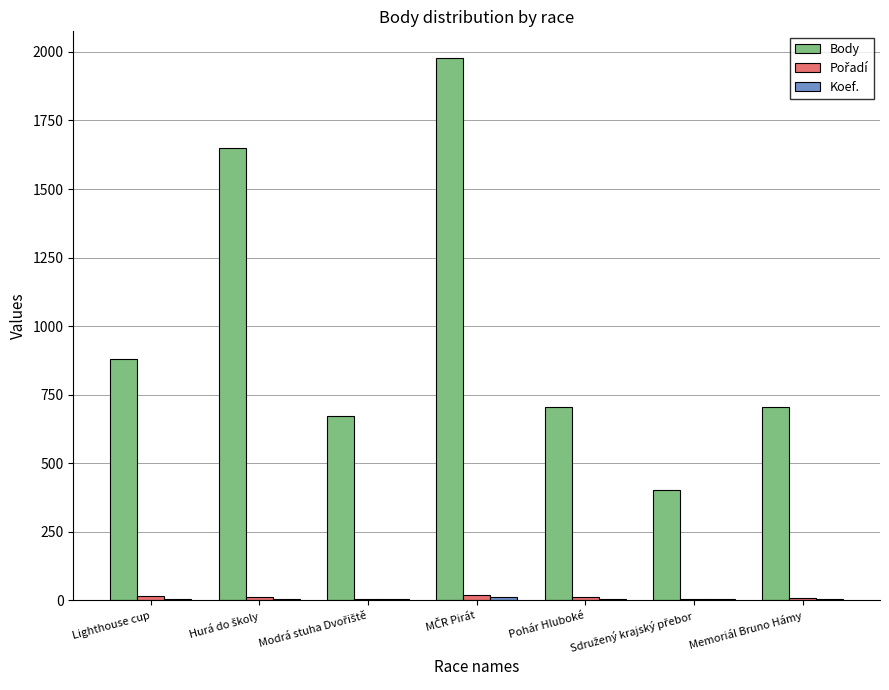

How many series are shown in this chart?

3